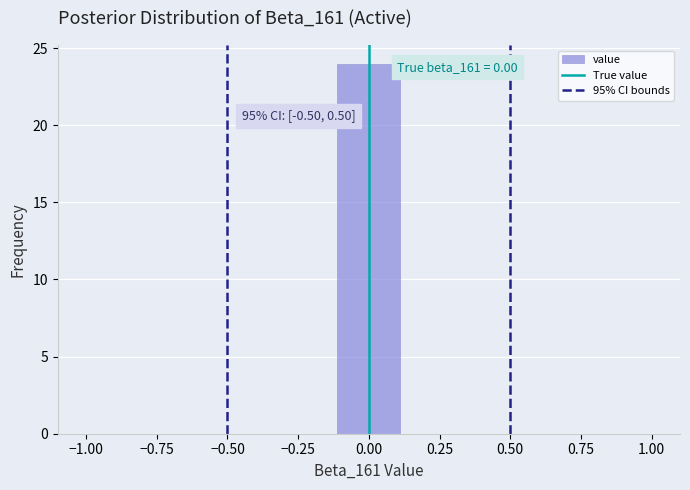

Which range on the x-axis has the tallest bar?

-0.10 to 0.10